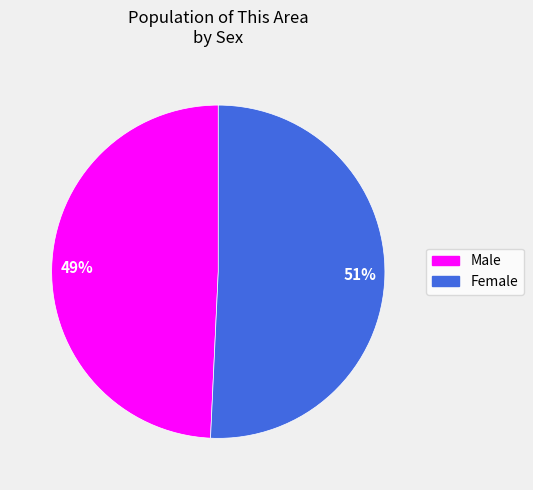

What is the largest slice in the pie chart?

Female